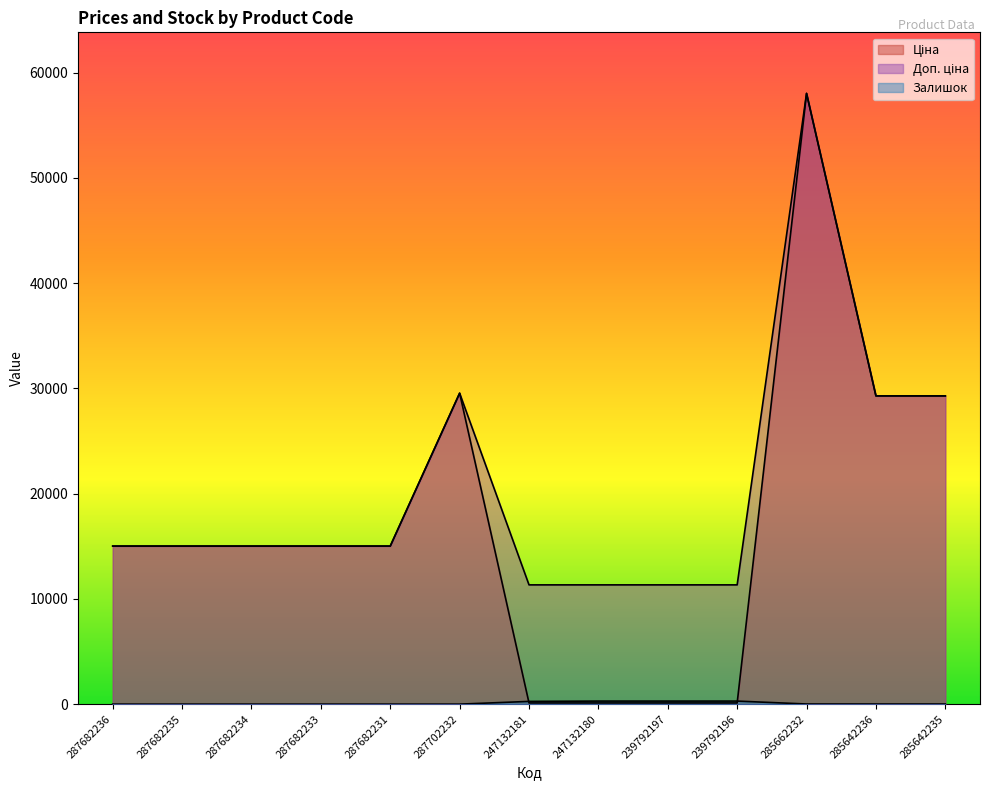

True or false: Доп. ціна and Ціна cross at least once.

False